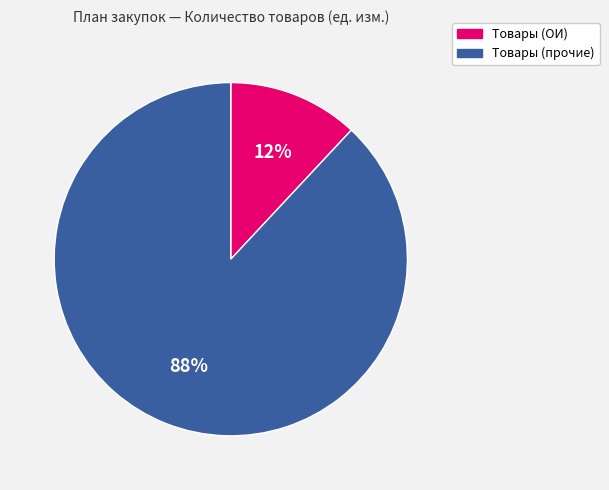

Is there a majority slice in this chart?

Yes